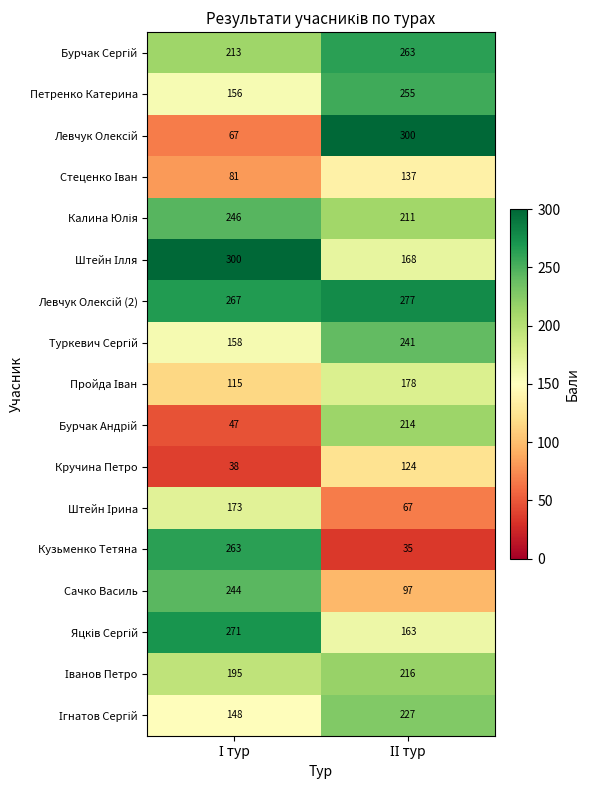

What is the greatest value displayed?

300